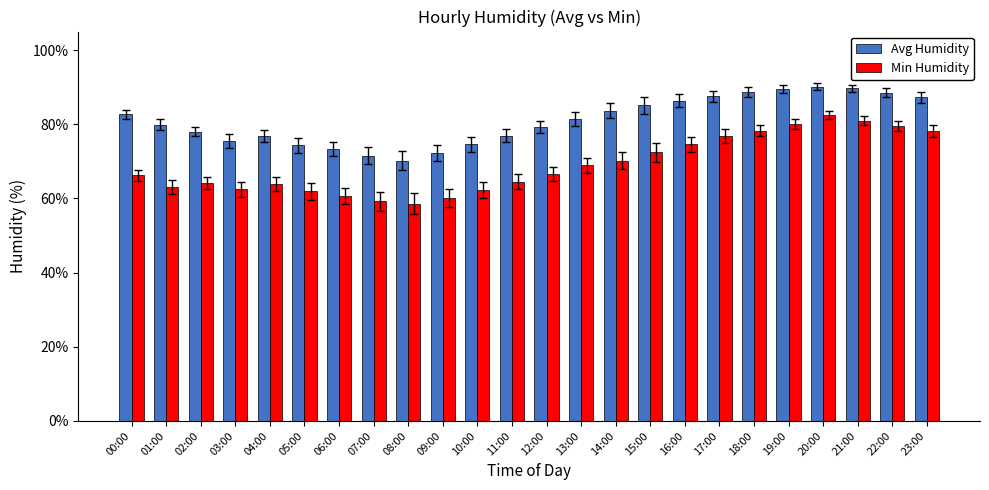

What is the average value of the Avg Humidity series?

81.0